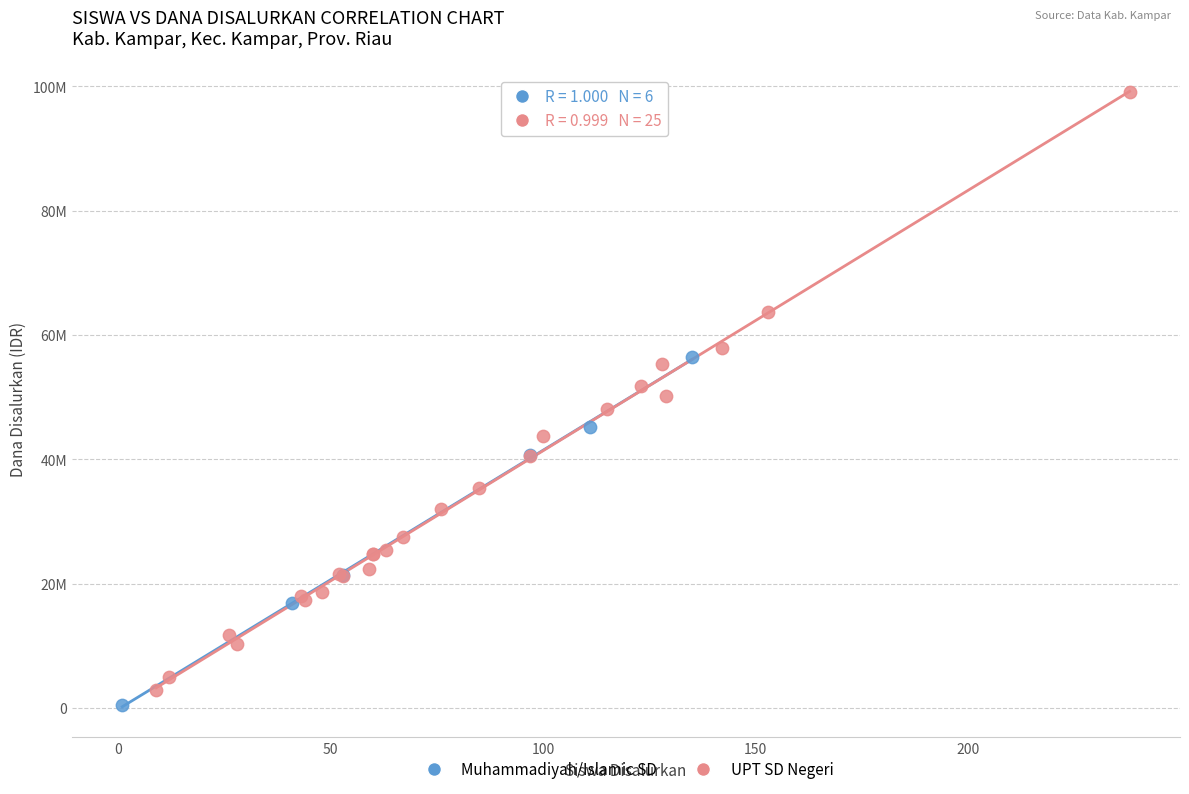

Which series reaches the maximum Y coordinate?

UPT SD Negeri